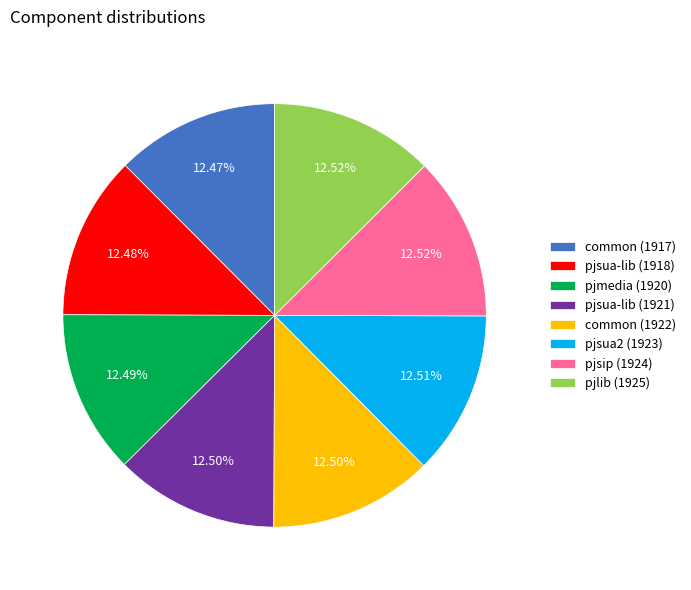

How much of the chart is everything except pjsua2 (1923)?

87.5%